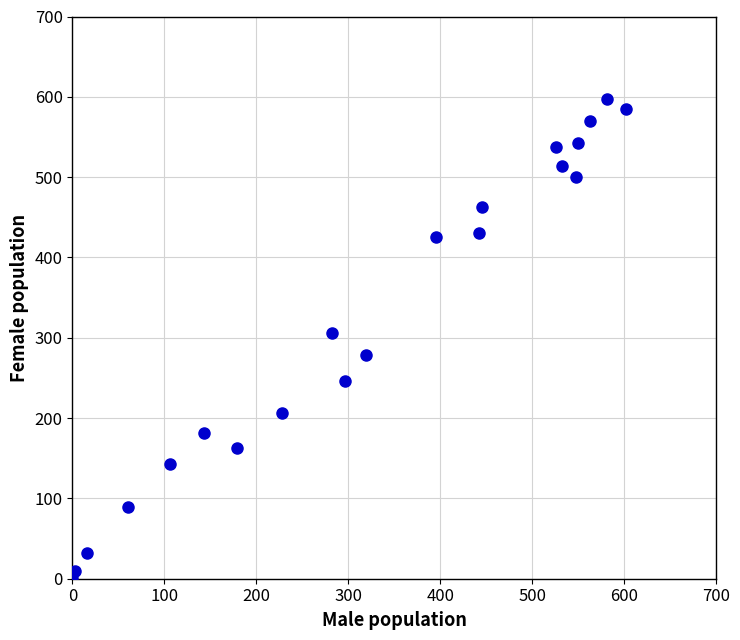

What is the range of Y values (max minus min)?

596